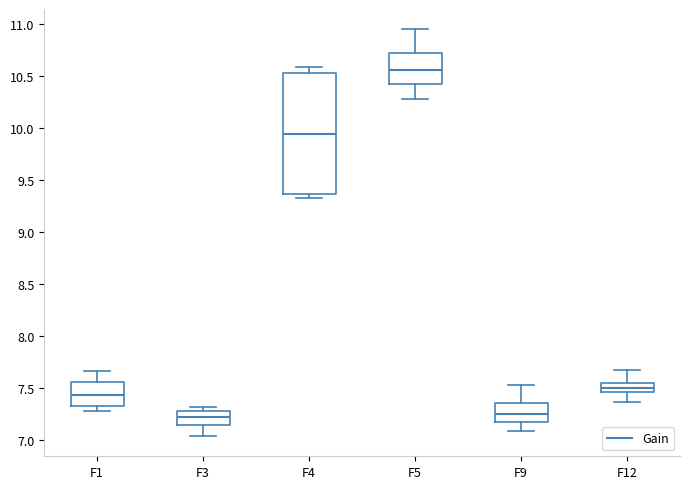

Reading left to right, read every box against the y-axis: the position of its median line, the range the box covers, and the ends of its whiskers. The values are not printed on the chart, so give them approximately, as read against the axis.

F1: median 7.45, box 7.35 to 7.55, whiskers 7.30 to 7.65
F3: median 7.25, box 7.15 to 7.30, whiskers 7.05 to 7.30 (just above the box's upper edge)
F4: median 9.95, box 9.35 to 10.55, whiskers 9.35 (just below the box's lower edge) to 10.60
F5: median 10.55, box 10.40 to 10.70, whiskers 10.30 to 10.95
F9: median 7.25, box 7.15 to 7.35, whiskers 7.10 to 7.55
F12: median 7.50, box 7.45 to 7.55, whiskers 7.35 to 7.70